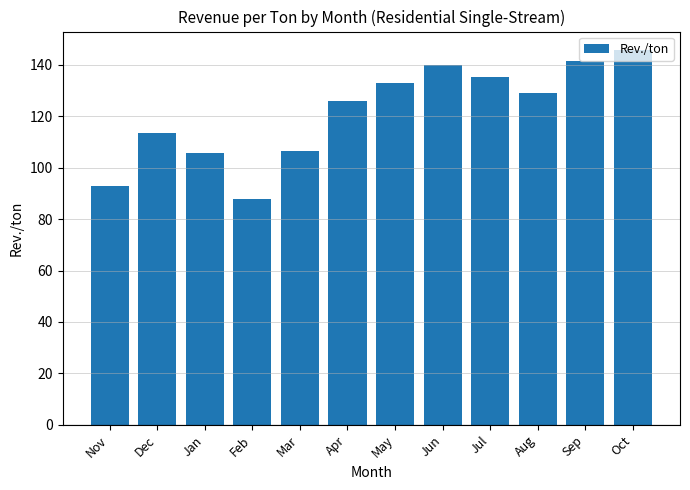

Reading right to left, extract all data points from this chart.

145.7	141.3	128.9	135.3	140.0	133.0	126.0	106.6	87.7	105.6	113.5	93.0